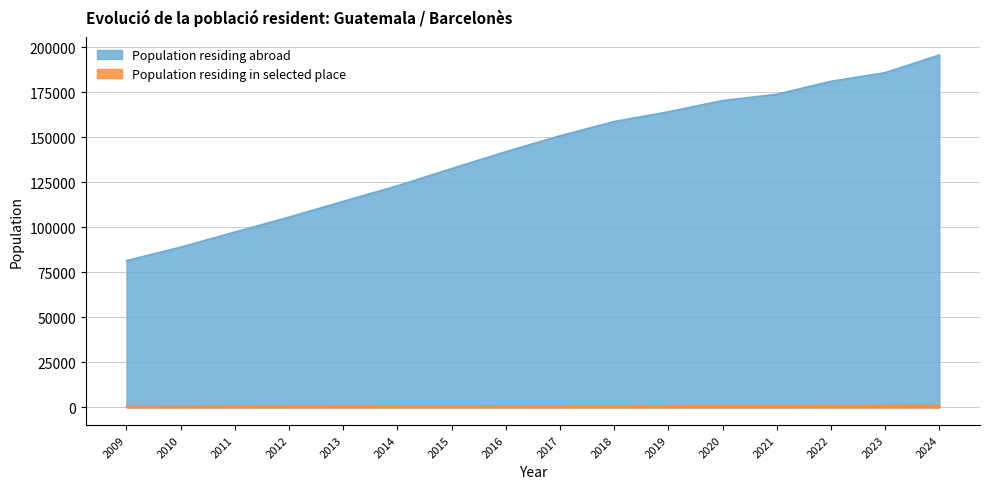

What is the difference between the highest and lowest values at 2023?

184748